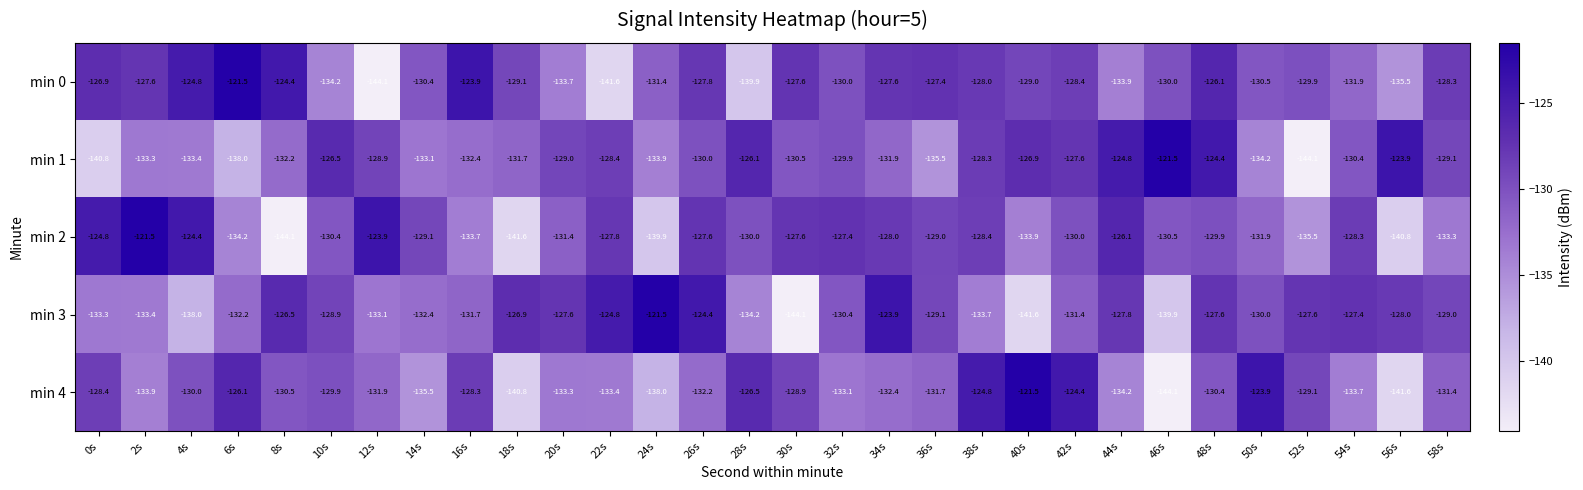

How many data points does each series have?

30